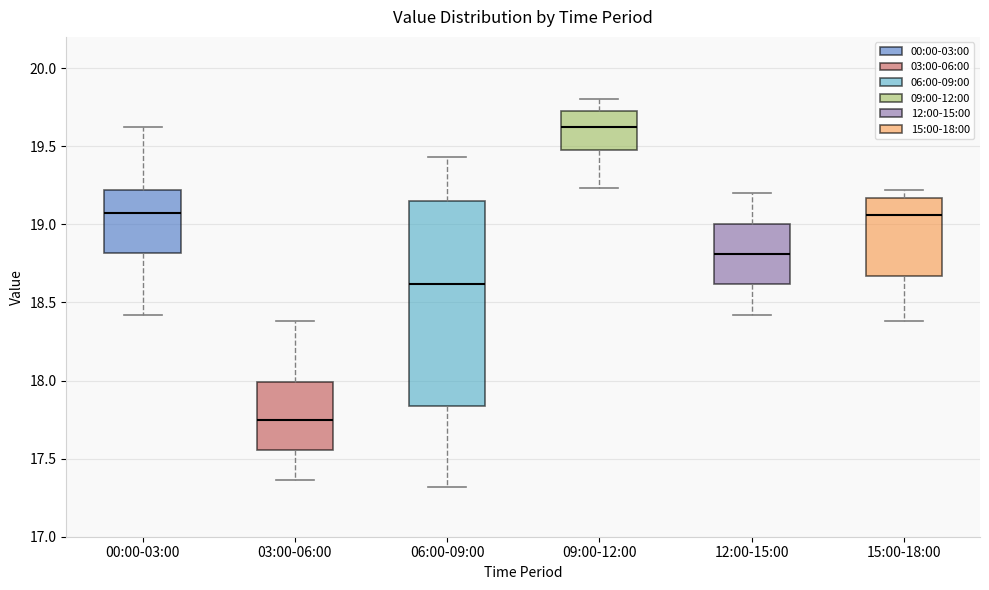

Reading left to right, transcribe this box plot: for each box, give where its median line is, the range the box spans, and where its two whiskers end, as read against the y-axis. The values are not printed on the chart, so give them approximately, as read against the axis.

00:00-03:00: median 19.10, box 18.80 to 19.20, whiskers 18.40 to 19.60
03:00-06:00: median 17.75, box 17.55 to 18.00, whiskers 17.35 to 18.40
06:00-09:00: median 18.60, box 17.85 to 19.15, whiskers 17.30 to 19.45
09:00-12:00: median 19.60, box 19.50 to 19.75, whiskers 19.25 to 19.80
12:00-15:00: median 18.80, box 18.60 to 19.00, whiskers 18.40 to 19.20
15:00-18:00: median 19.05, box 18.65 to 19.15, whiskers 18.40 to 19.20